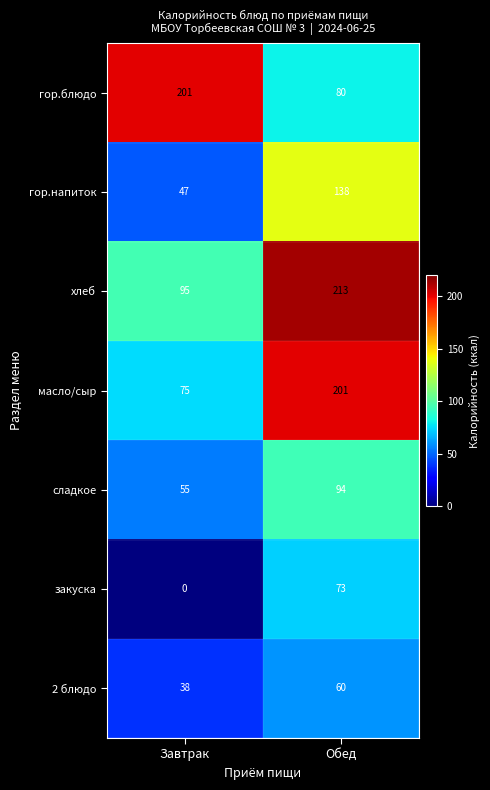

Where is хлеб nearest to the value 154?

Завтрак